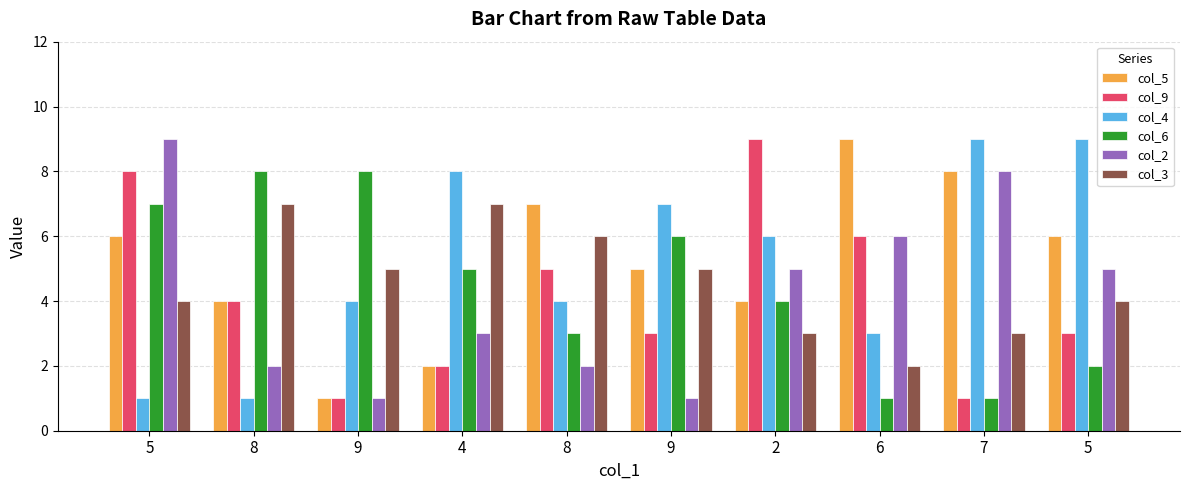

What are all the series names shown in the legend?

col_5, col_9, col_4, col_6, col_2, col_3